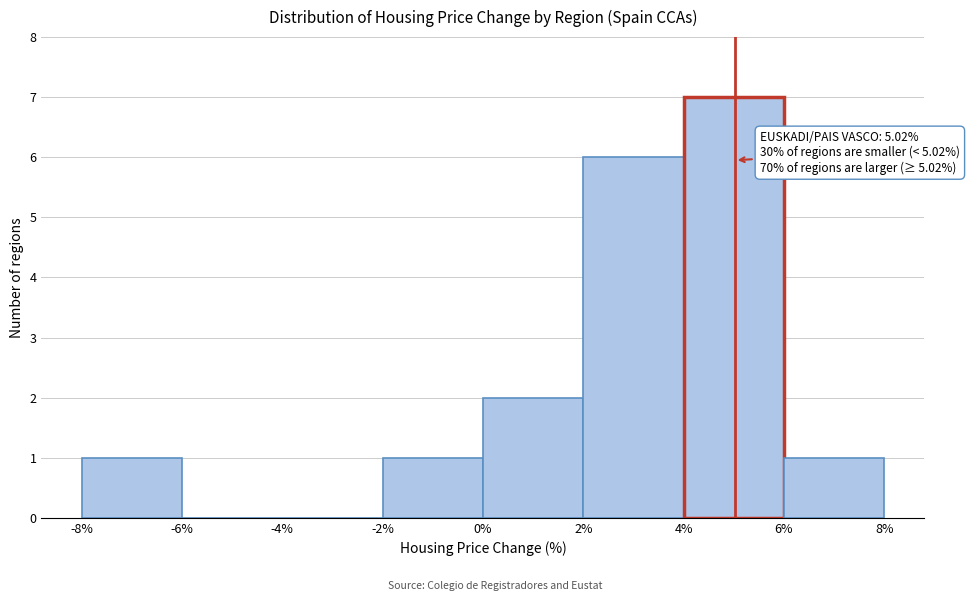

Over which range of the x-axis is the bar tallest?

4% to 6%